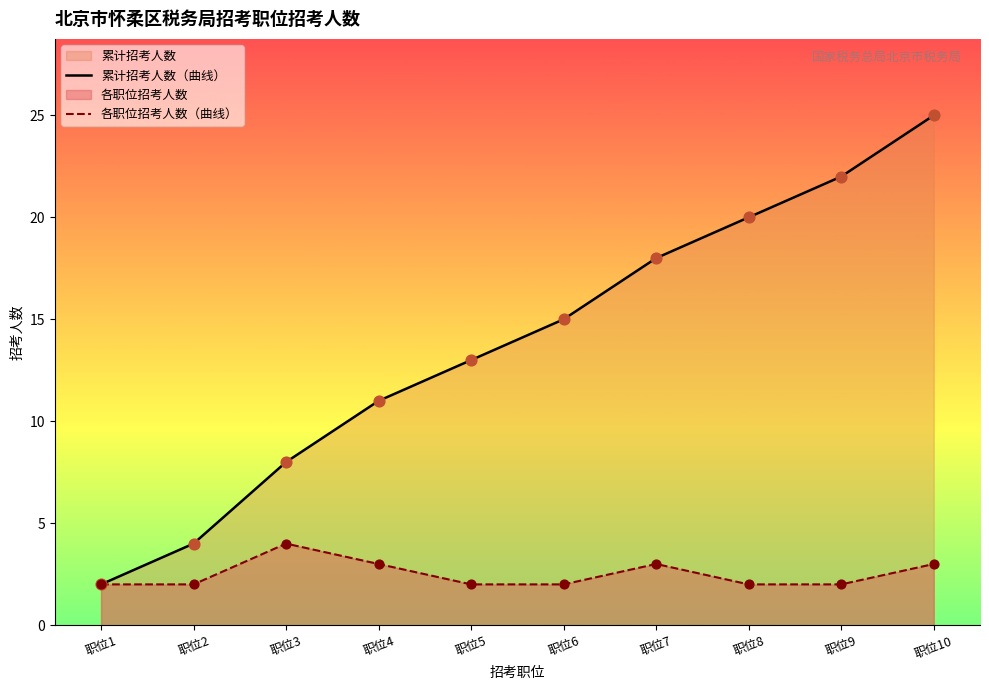

What is the total value across all series at 职位6?

17